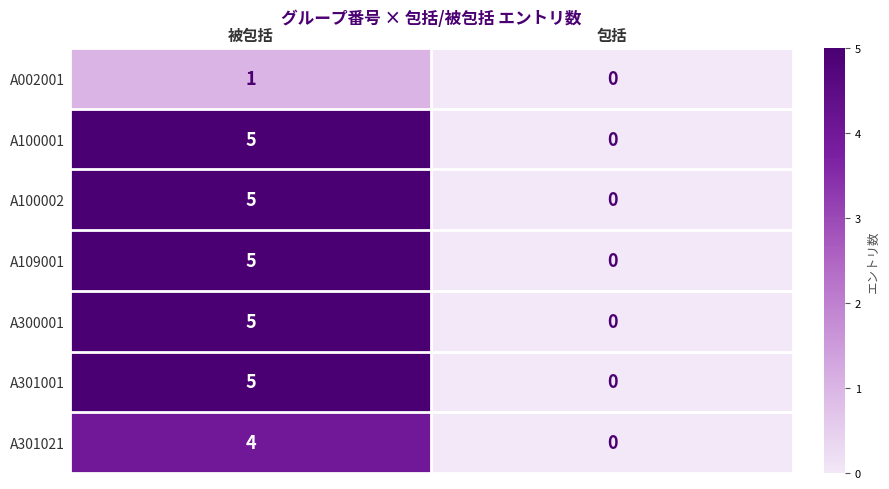

At which label is A100002 closest to 2?

包括